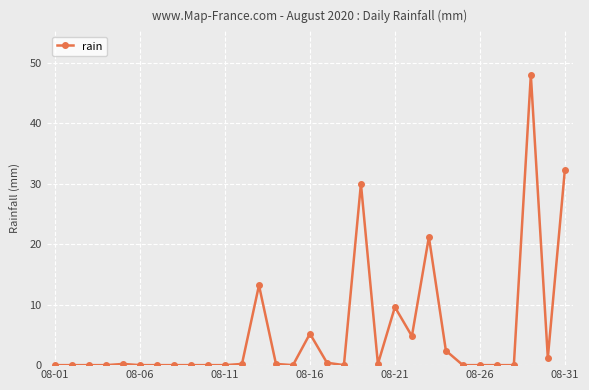

What is the value of the 16th point from the left?

5.2